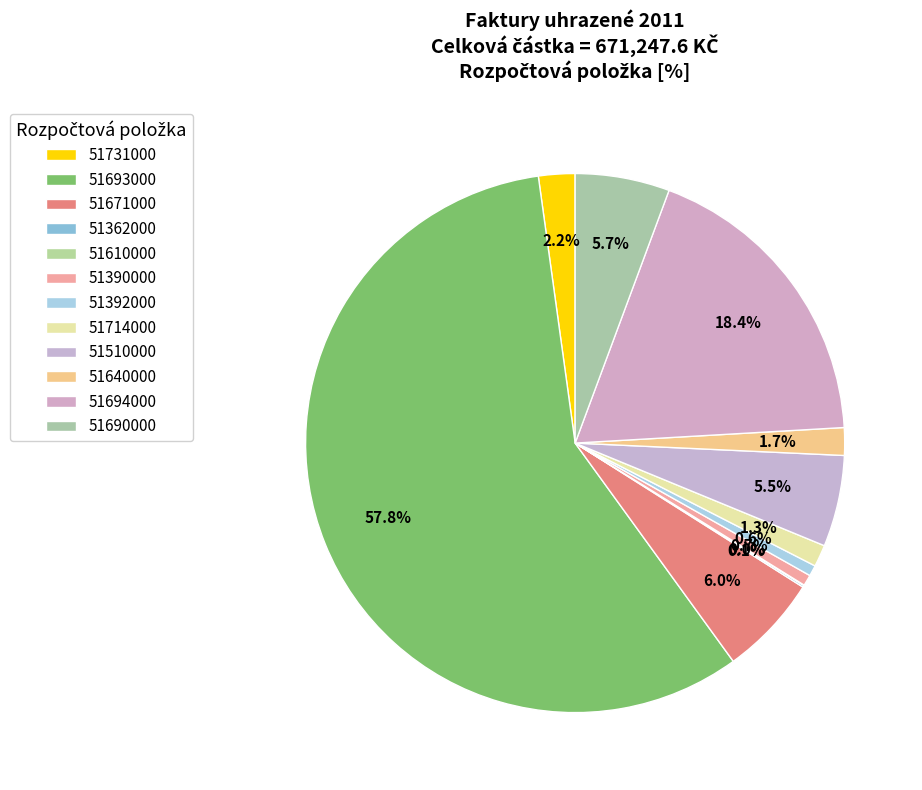

What is the majority slice?

51693000